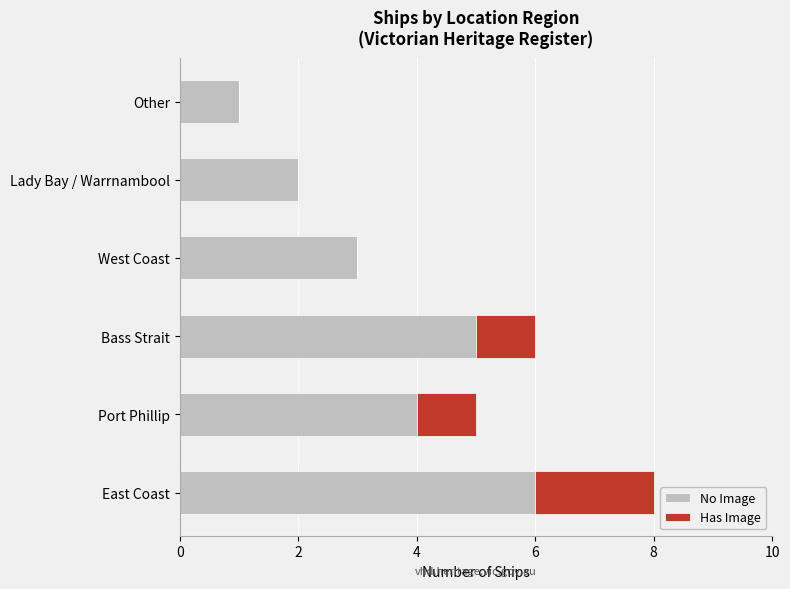

What is the sum of all No Image values?

21